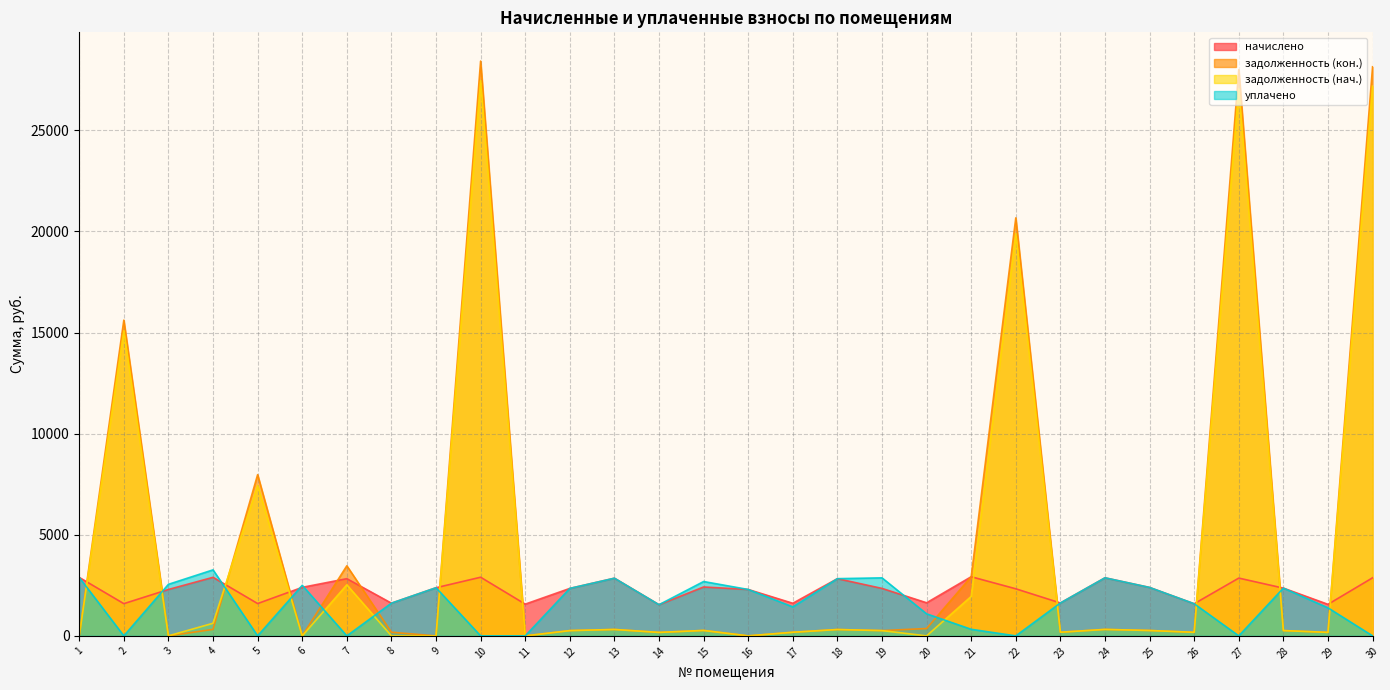

How many times do начислено and задолженность (нач.) cross each other?

11